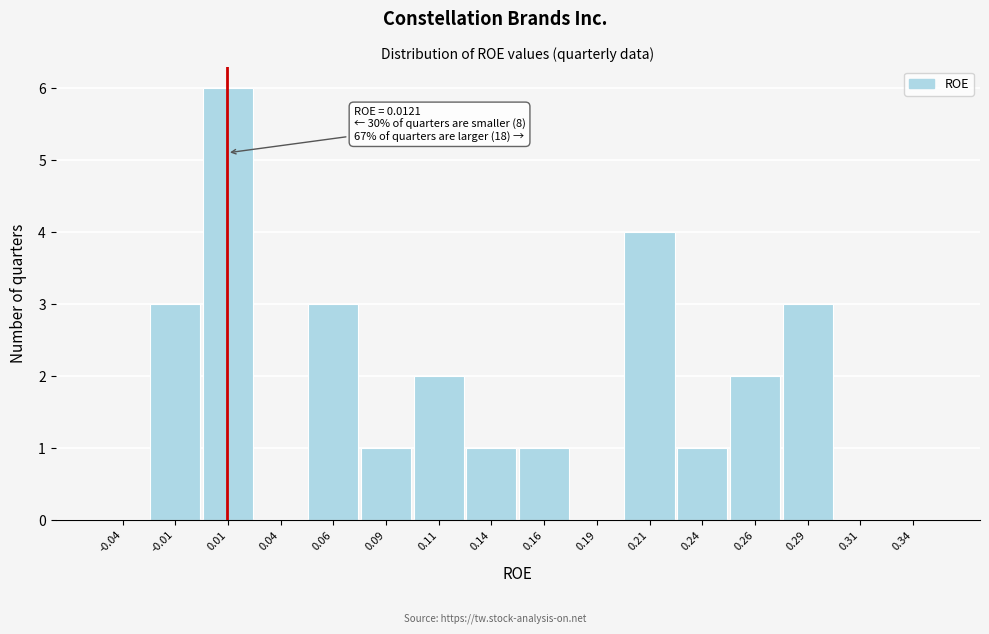

Over which range of the x-axis is the bar tallest?

0.000 to 0.025